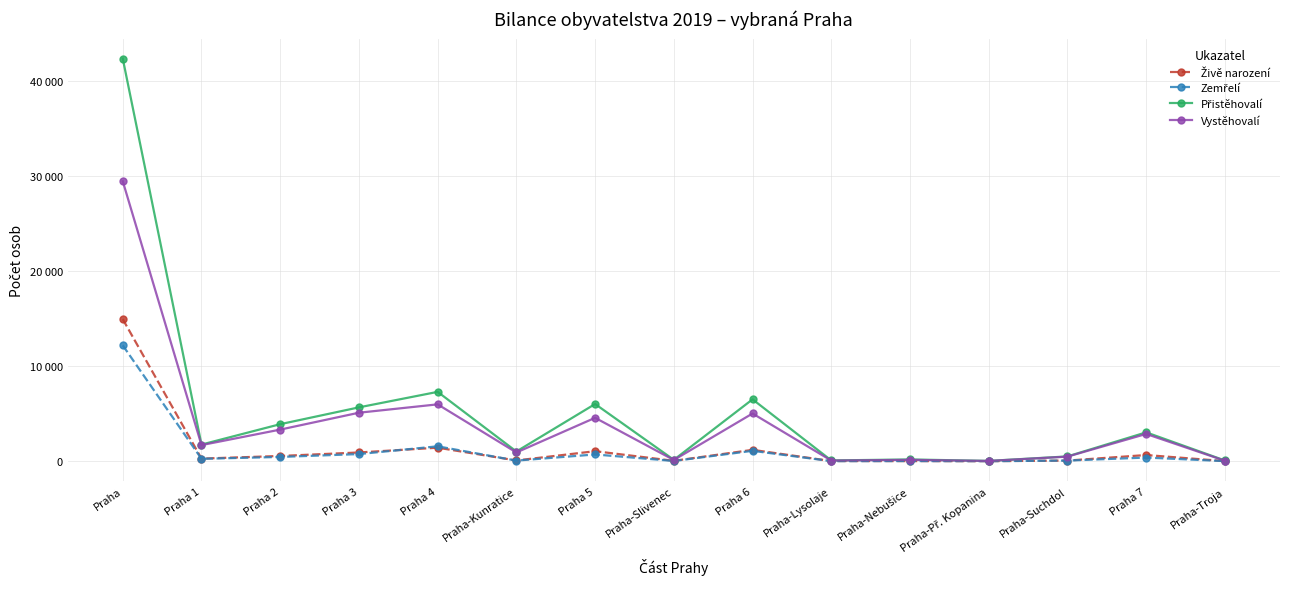

Where does the Vystěhovalí series first go above 1693?

Praha